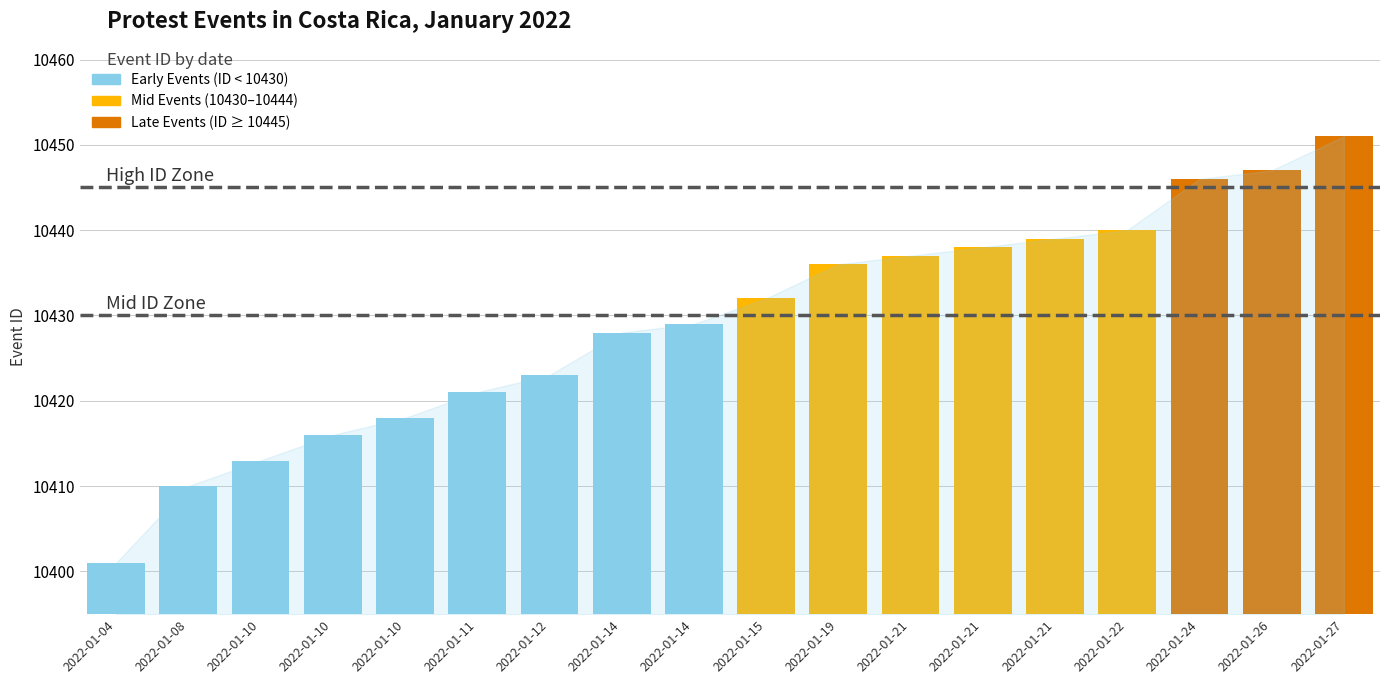

The Low ID Threshold series shows 10430 at 2022-01-04. True or false?

True